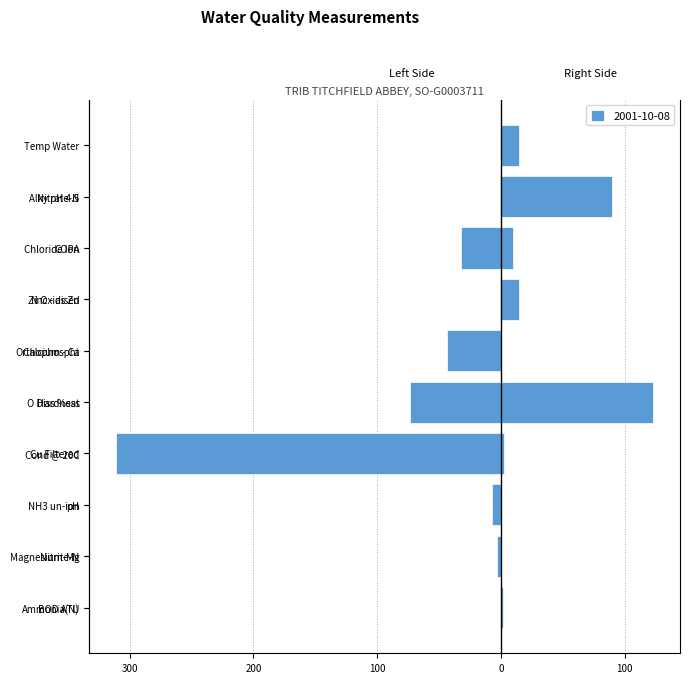

Is the value of Water Quality Measurement at COPA greater than the value of Left side at Nitrite-N?

Yes